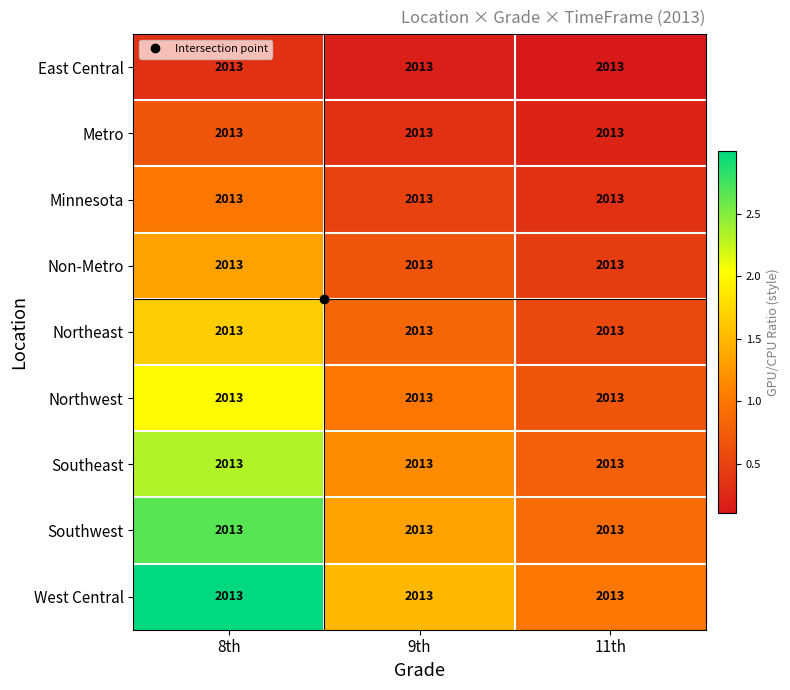

Which series has the largest total across all categories?

West Central